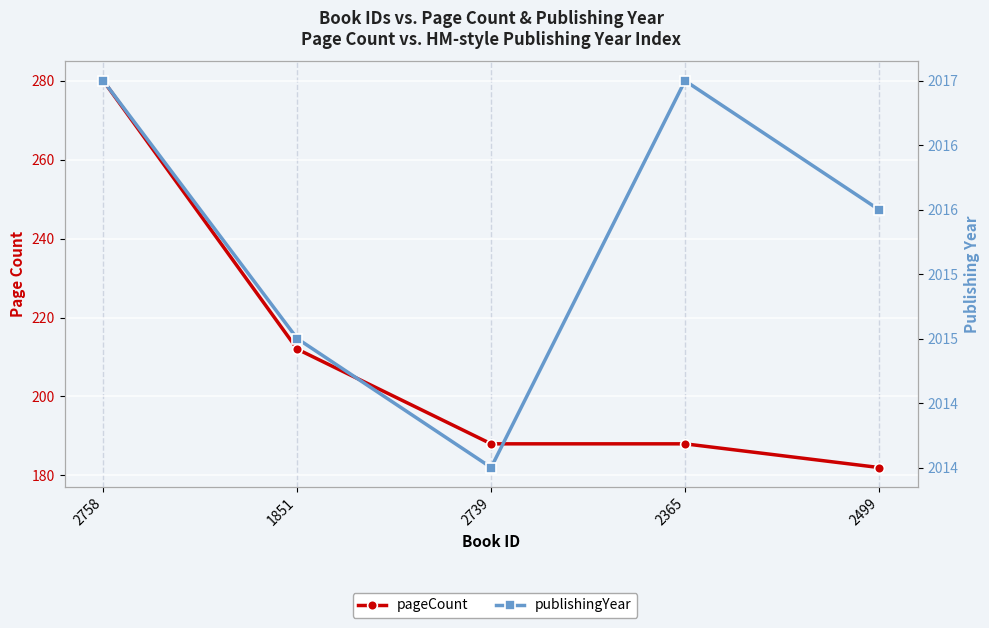

How many data points in pageCount are above 188?

2